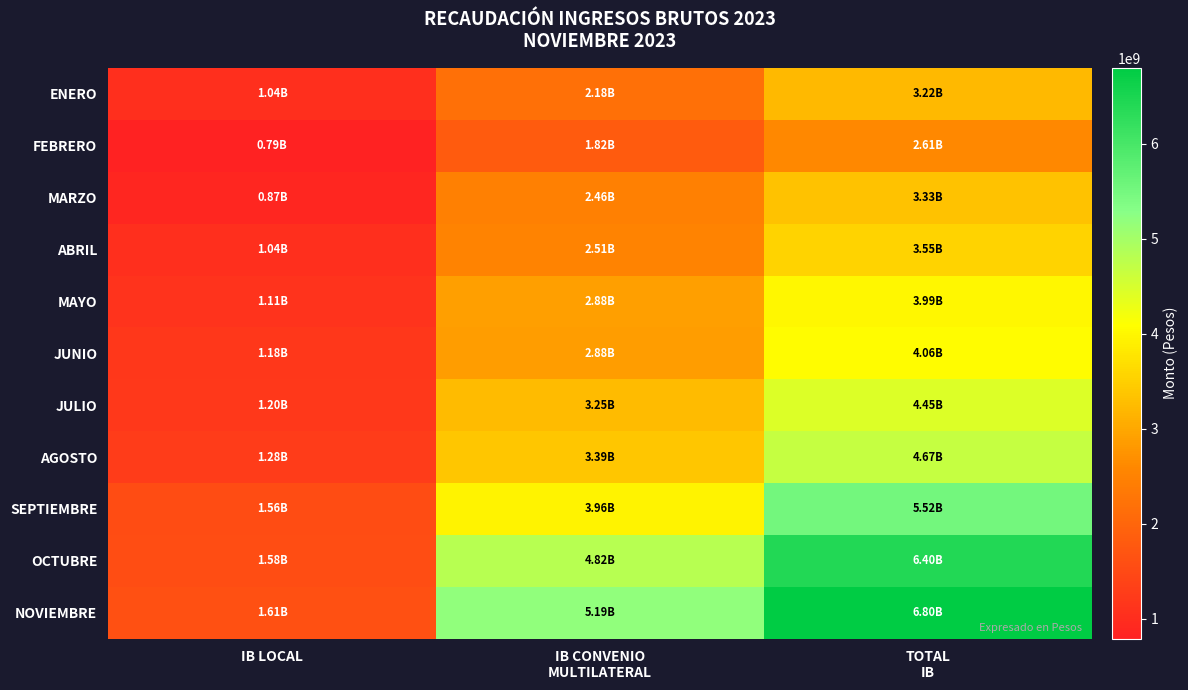

How many data points does each series have?

3